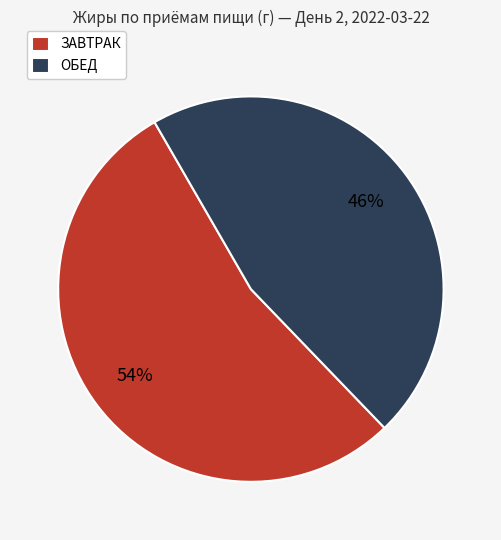

To the nearest percent, what portion does ЗАВТРАК represent?

54%